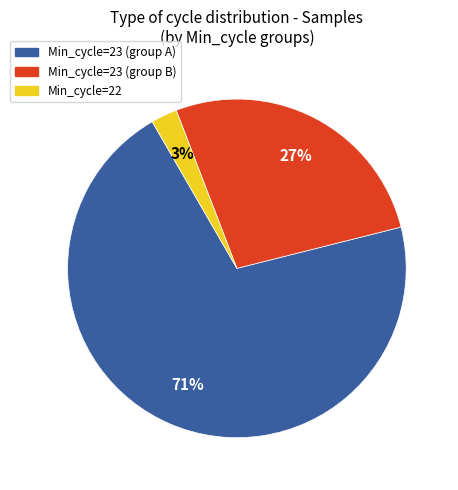

How many segments does this pie chart have?

3